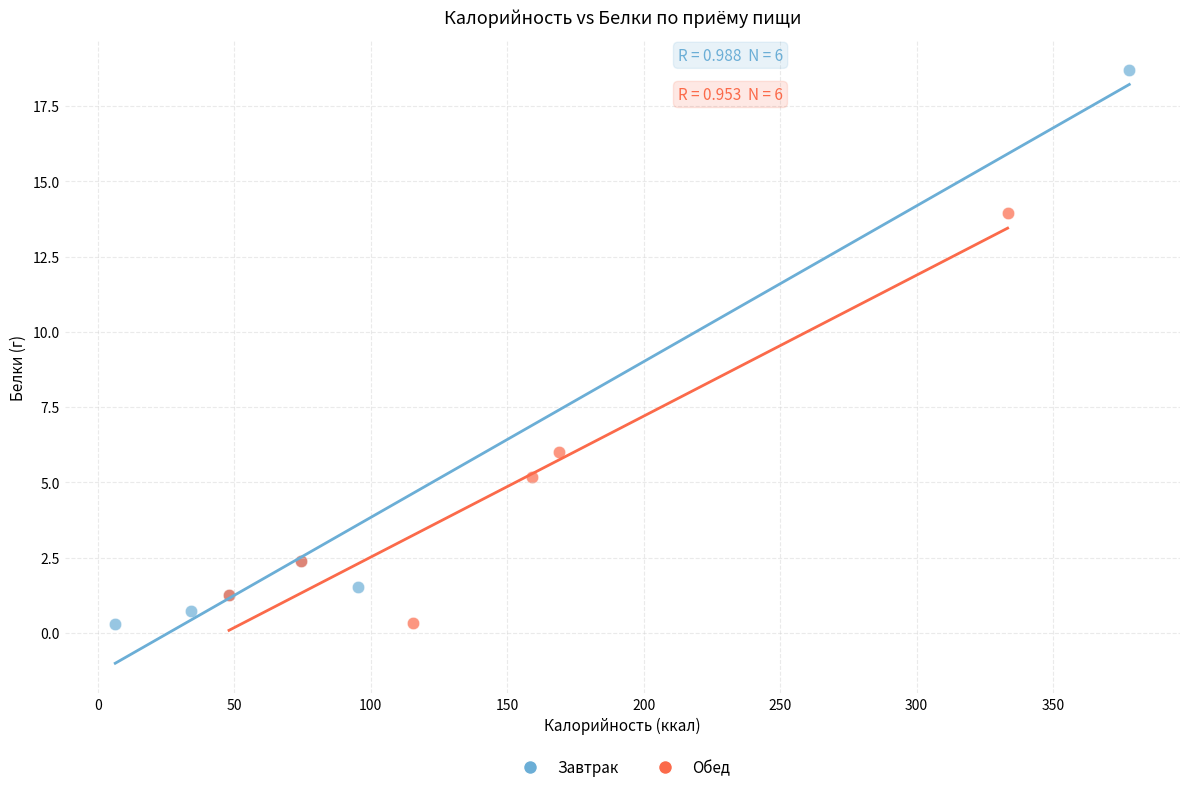

Which series contains the highest Y value?

Завтрак